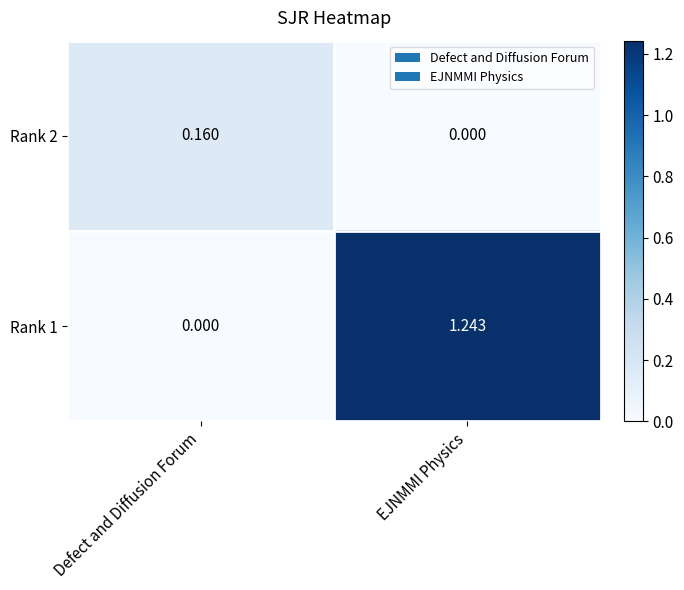

Where is Rank 1 nearest to the value 0?

Defect and Diffusion Forum